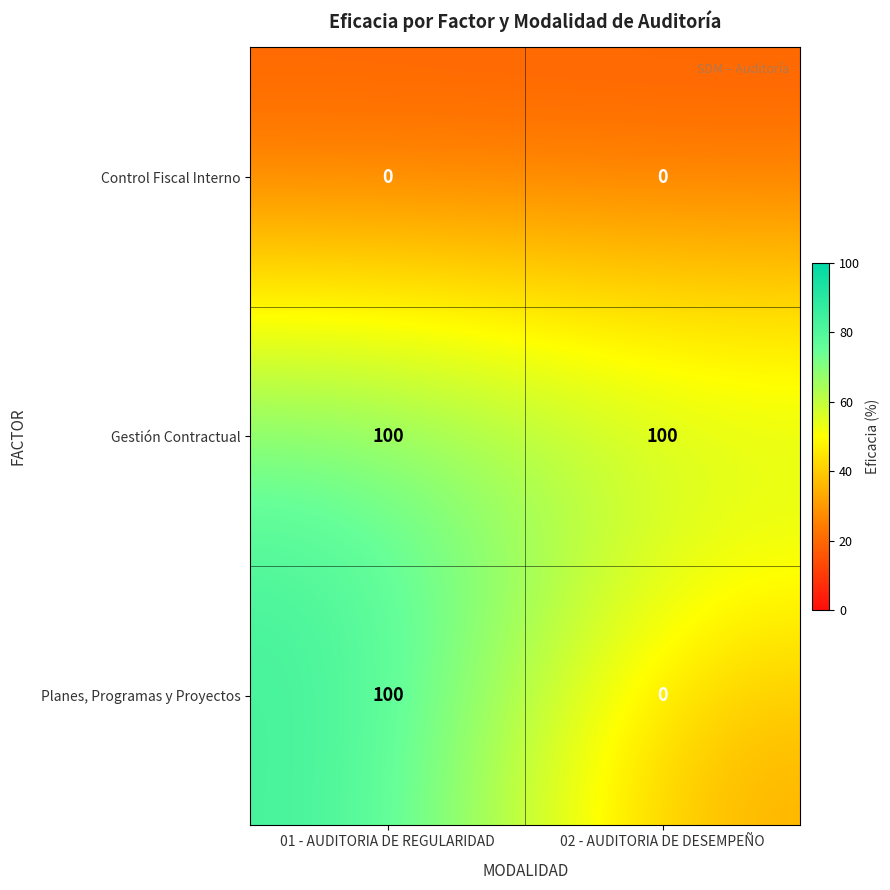

What is the total value across all series at 02 - AUDITORIA DE DESEMPEÑO?

100